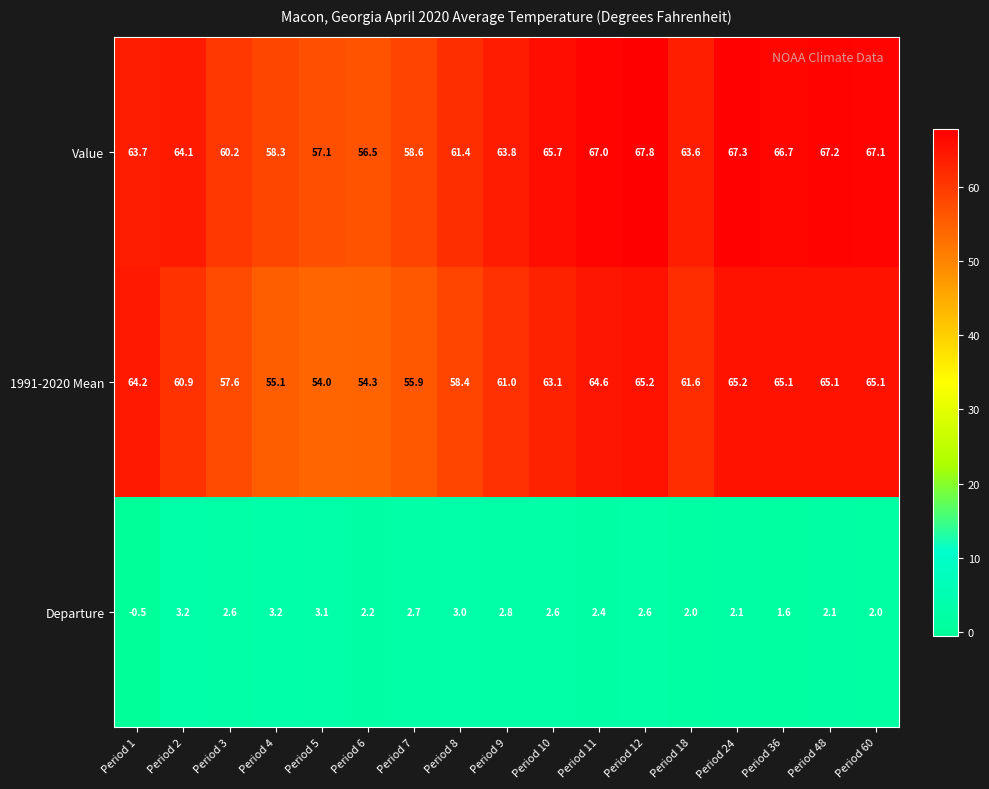

At which label does Departure first exceed 2?

Period 2